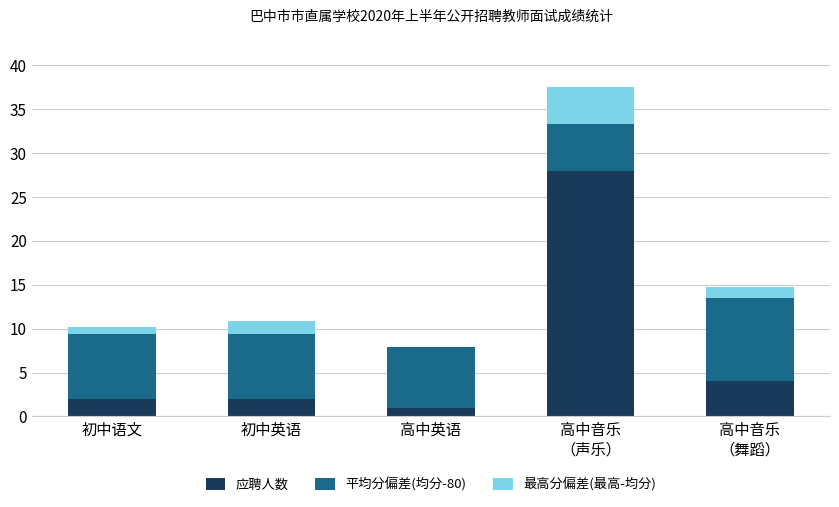

The value of 应聘人数 at 初中英语 is 2.0. True or false?

True